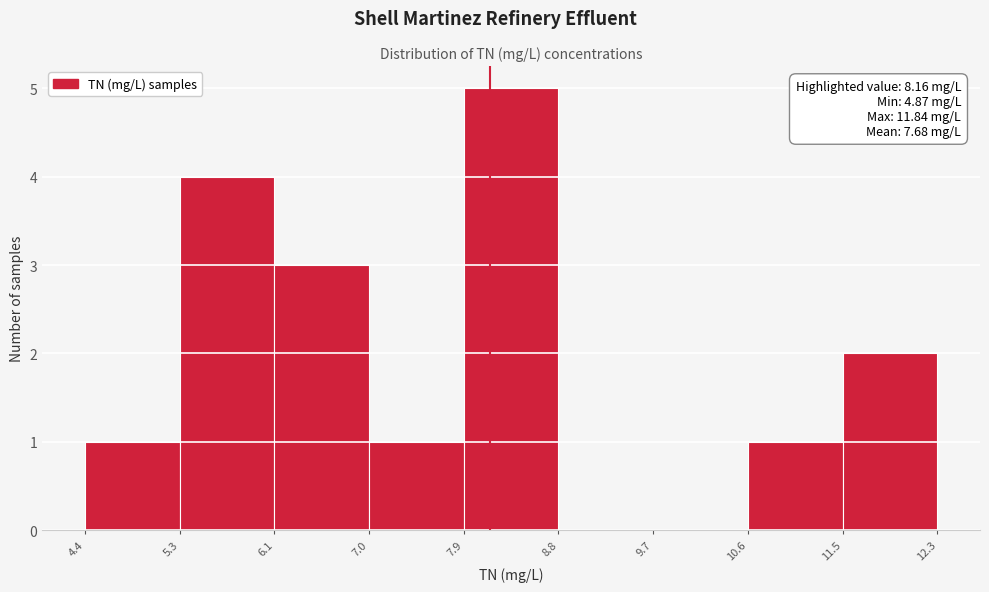

Which range on the x-axis has the tallest bar?

7.9 to 8.8